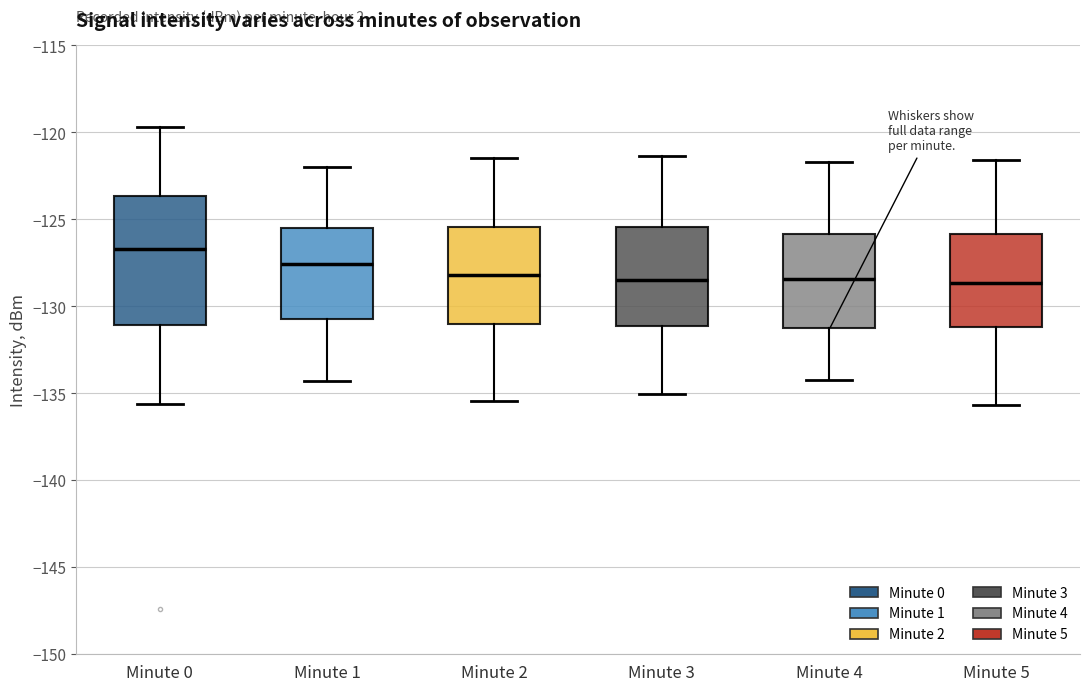

Reading left to right, read every box against the y-axis: the position of its median line, the range the box covers, and the ends of its whiskers. The values are not printed on the chart, so give them approximately, as read against the axis.

Minute 0: median -126.5, box -131.0 to -123.5, whiskers -135.5 to -119.5
Minute 1: median -127.5, box -130.5 to -125.5, whiskers -134.5 to -122.0
Minute 2: median -128.0, box -131.0 to -125.5, whiskers -135.5 to -121.5
Minute 3: median -128.5, box -131.0 to -125.5, whiskers -135.0 to -121.5
Minute 4: median -128.5, box -131.5 to -126.0, whiskers -134.0 to -121.5
Minute 5: median -128.5, box -131.0 to -126.0, whiskers -135.5 to -121.5